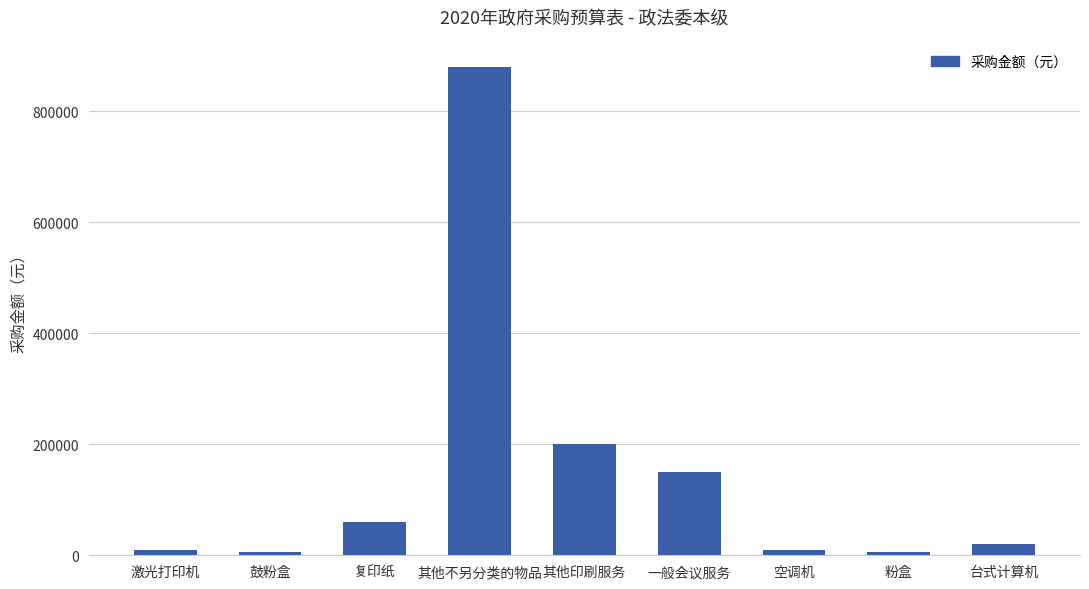

Between 复印纸 and 空调机, which is larger?

复印纸